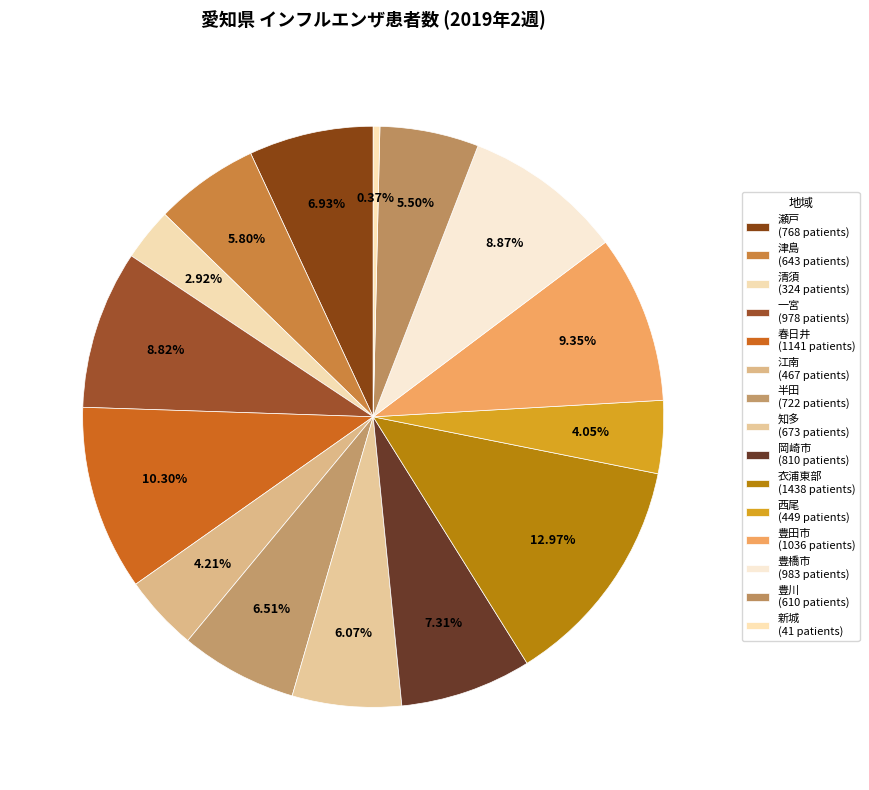

True or false: 清須 accounts for 3% of the total.

True